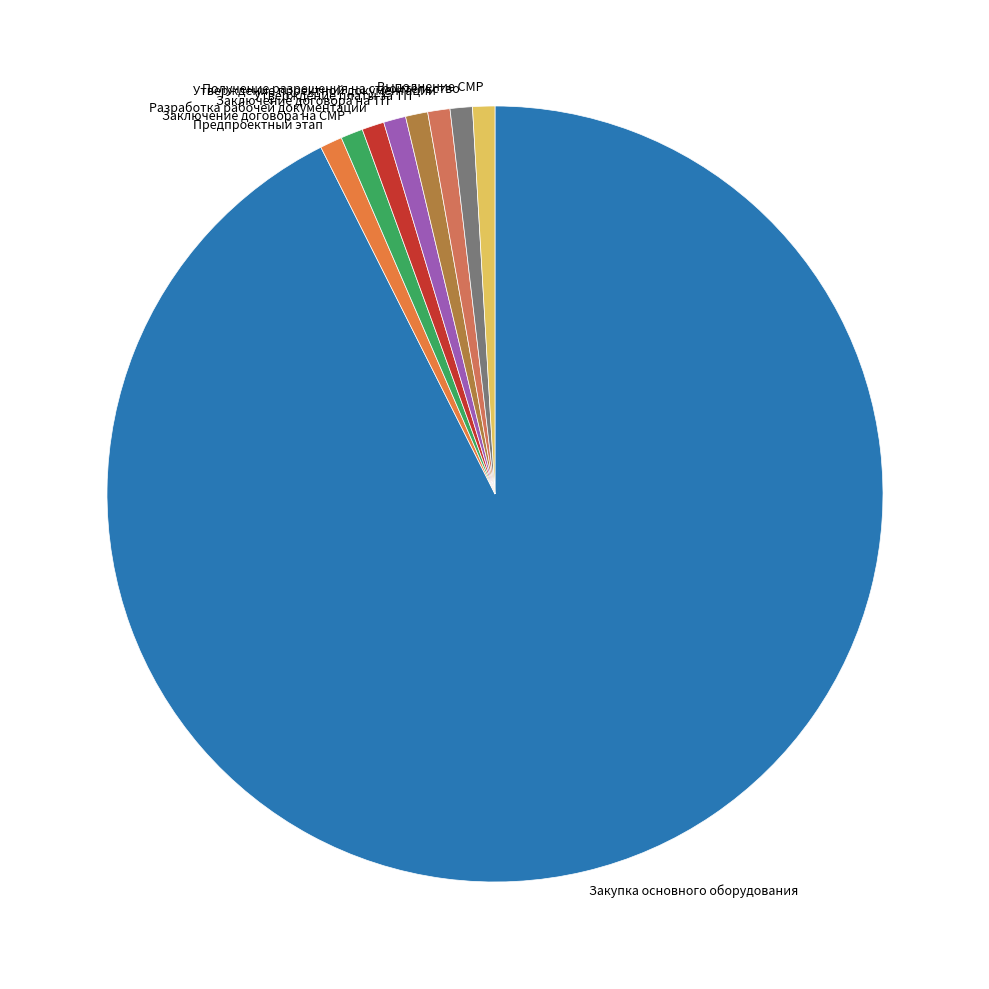

The Утверждение проектной документации slice represents 11% of the pie. True or false?

False